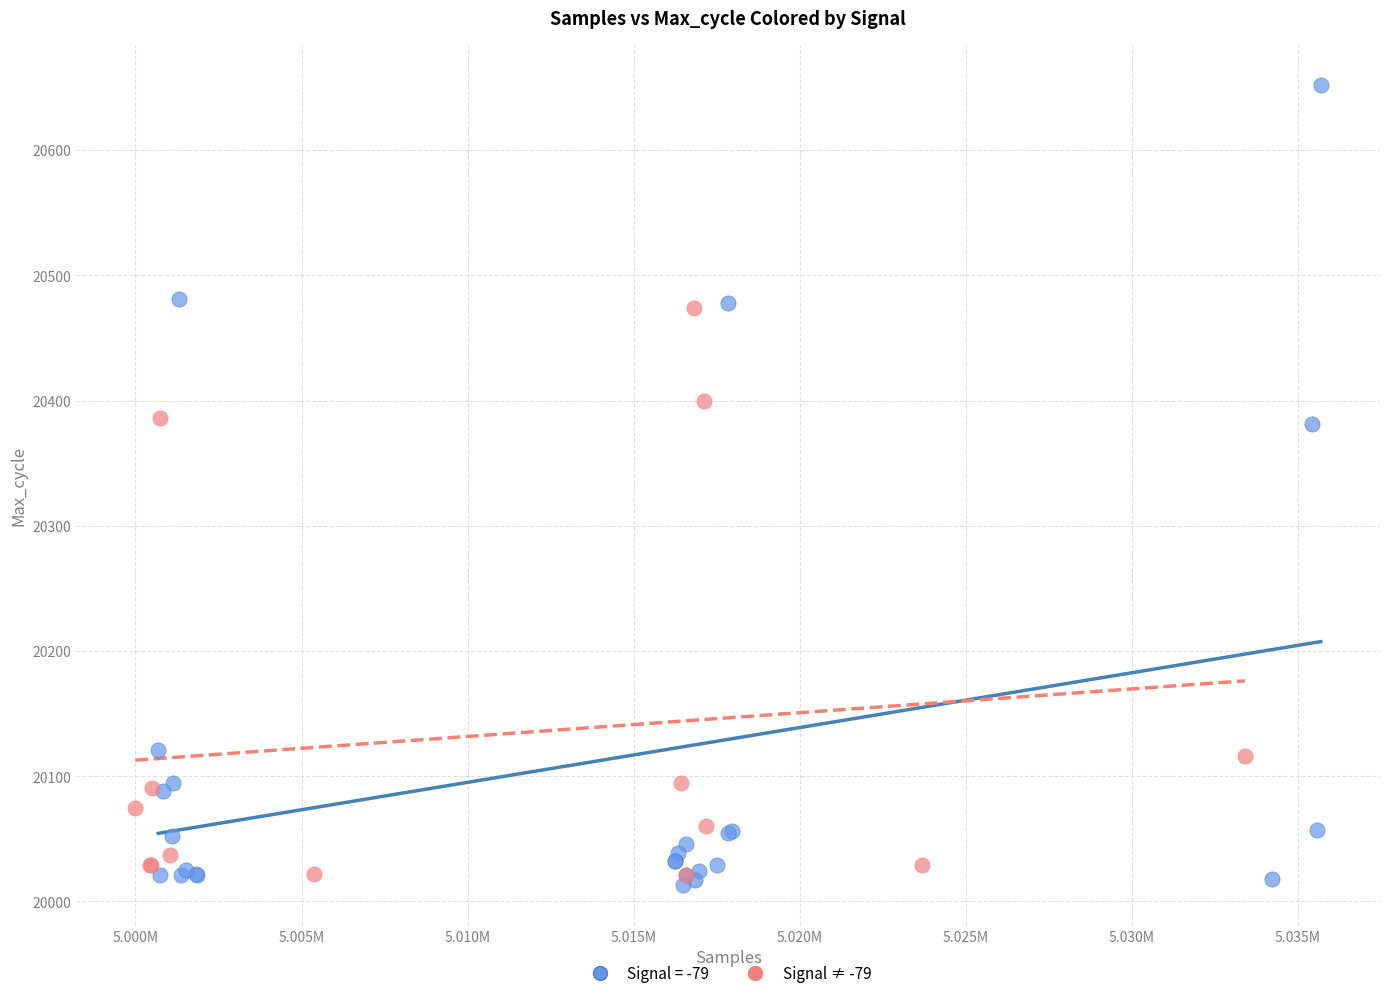

Which series has the largest Y range (max minus min)?

Signal = -79